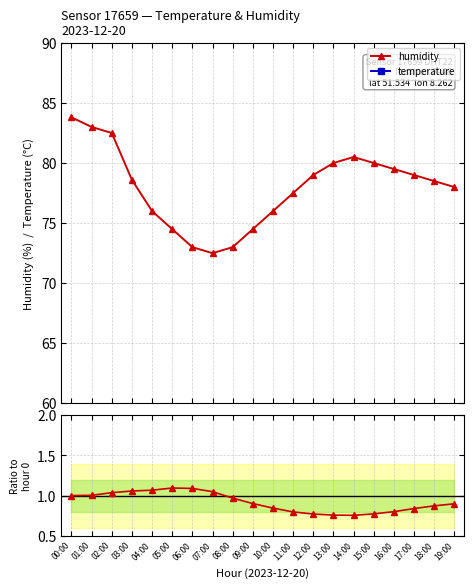

The value of humidity at 06:00 is 43.2. True or false?

False